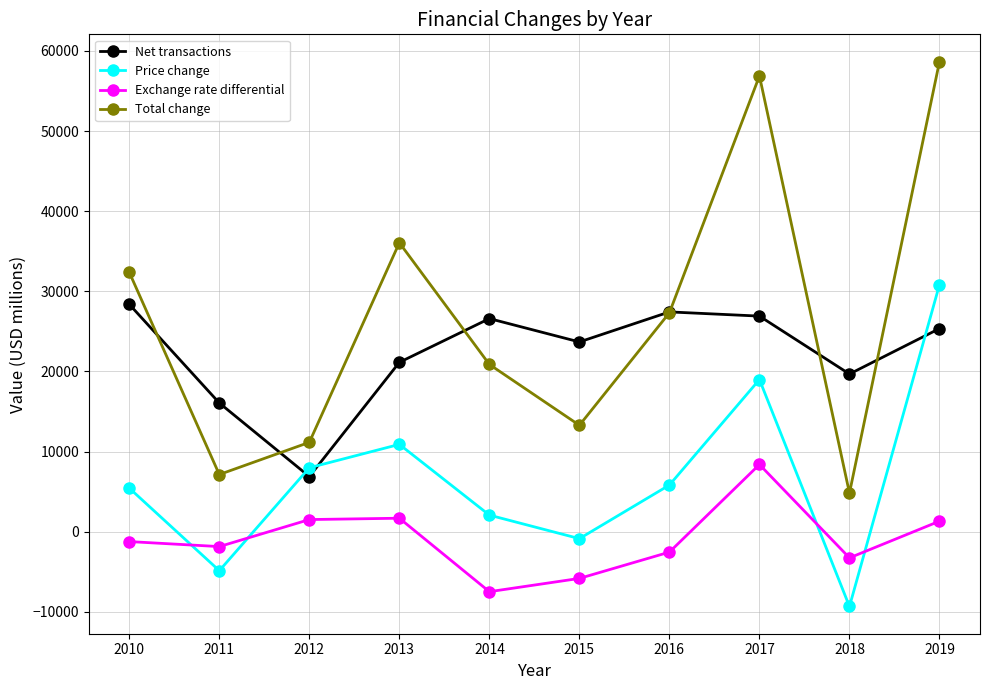

How many data points in Exchange rate differential are less than -1228?

6